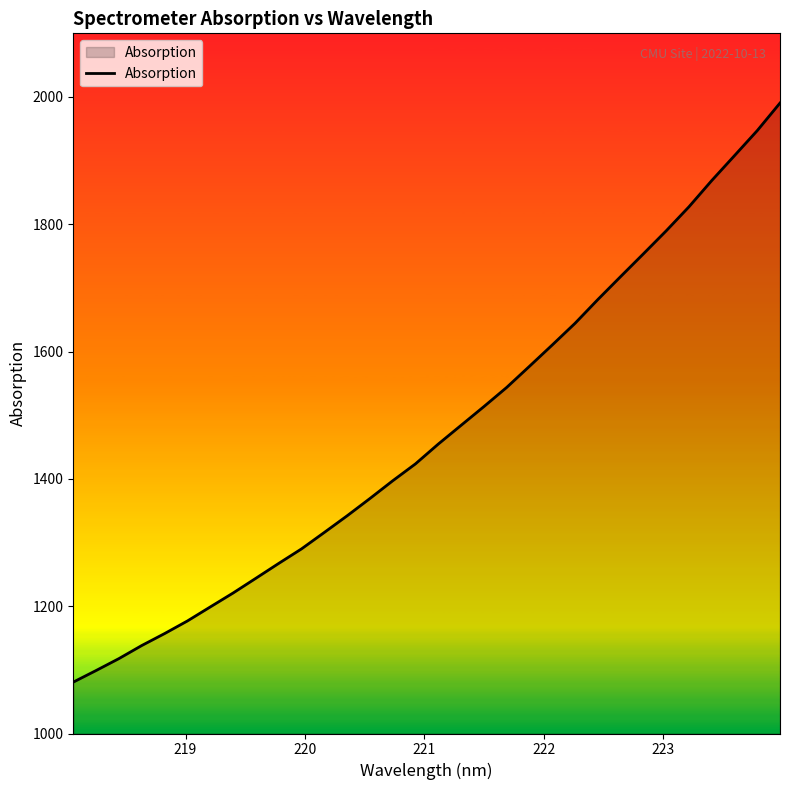

What is the minimum value shown in the chart?

1080.7